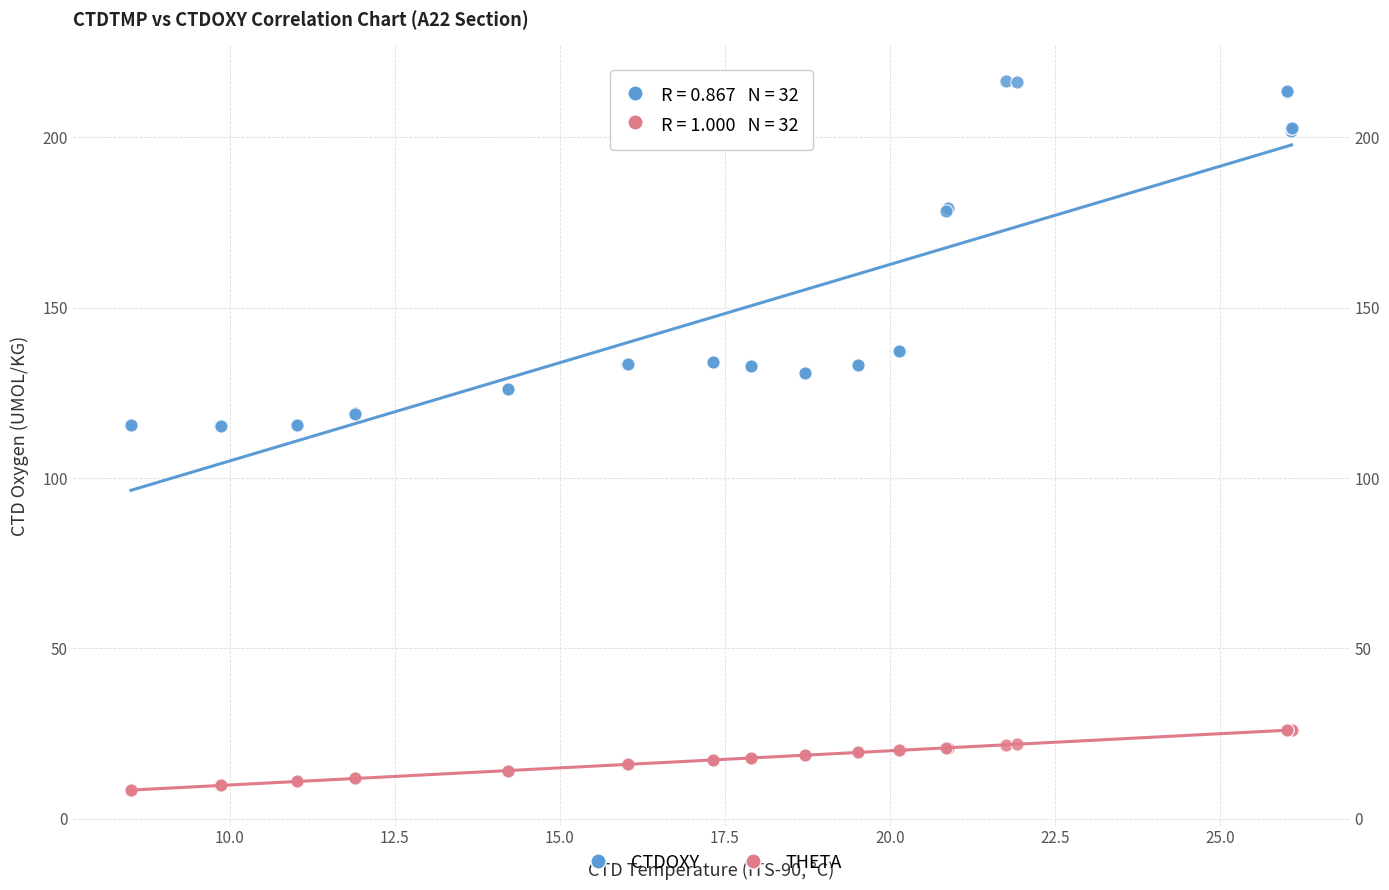

Which series contains the lowest Y value?

THETA